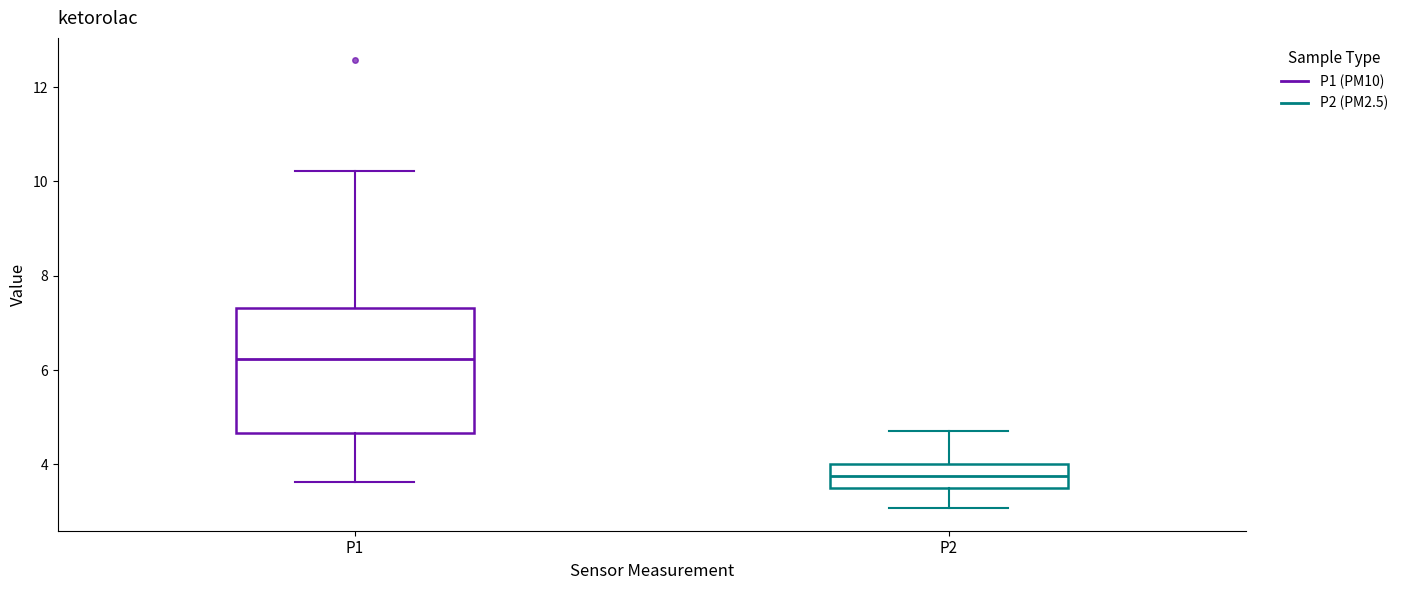

Reading left to right, transcribe this box plot: for each box, give where its median line is, the range the box spans, and where its two whiskers end, as read against the y-axis. The values are not printed on the chart, so give them approximately, as read against the axis.

P1: median 6.2, box 4.6 to 7.4, whiskers 3.6 to 10.2
P2: median 3.8, box 3.6 to 4.0, whiskers 3.0 to 4.8